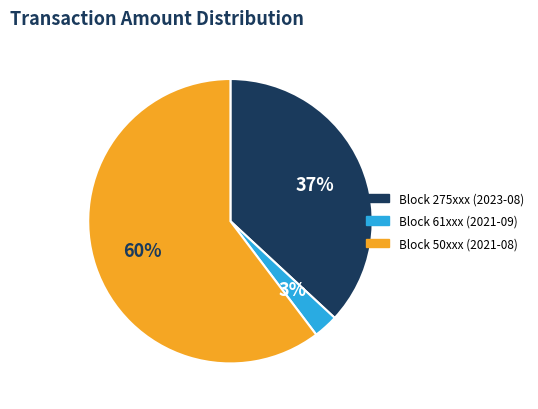

Does any single category account for the majority?

Yes